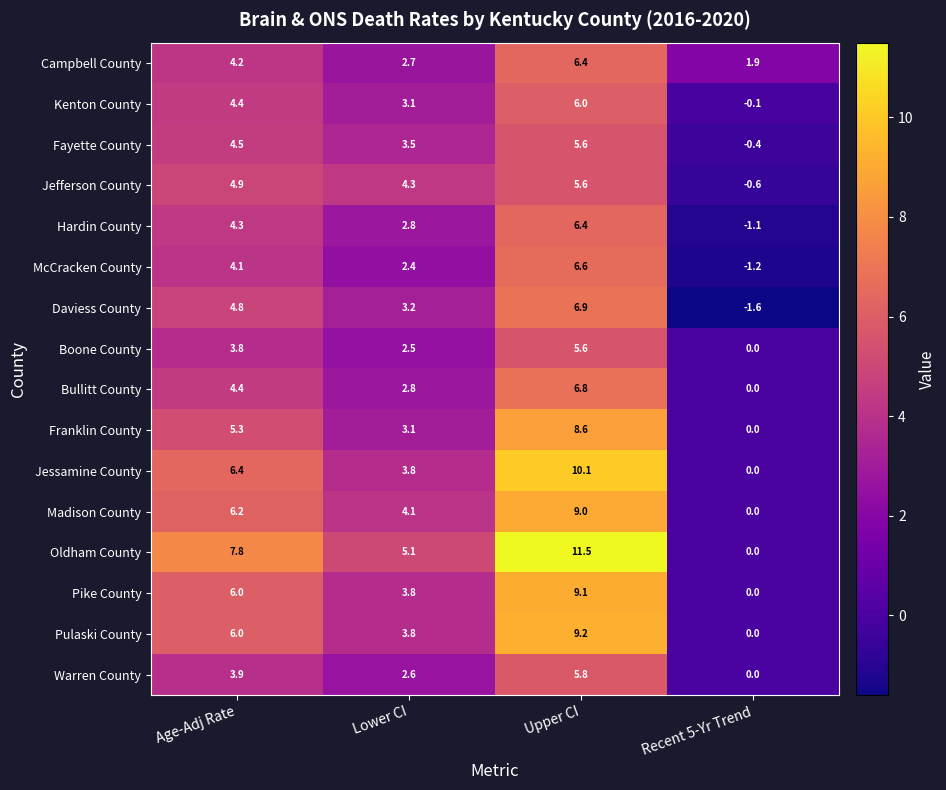

At which category is the sum across all series the highest?

Upper CI